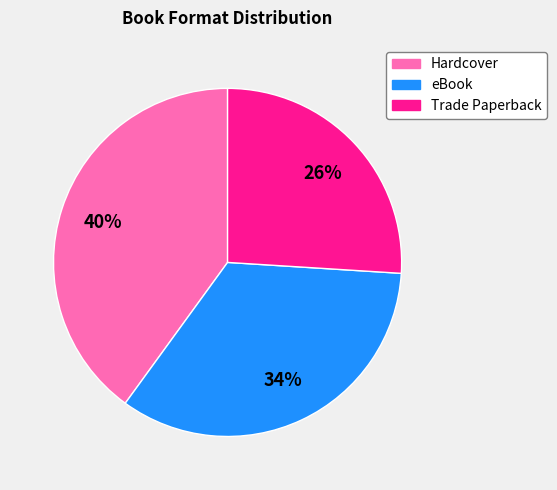

Which has a higher value, Hardcover or eBook?

Hardcover